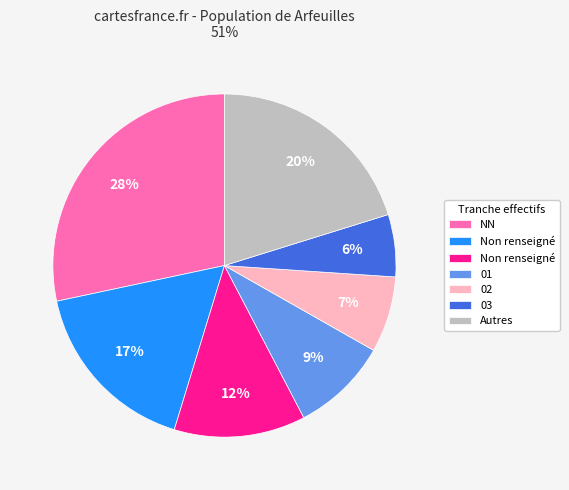

Does any single category account for the majority?

No